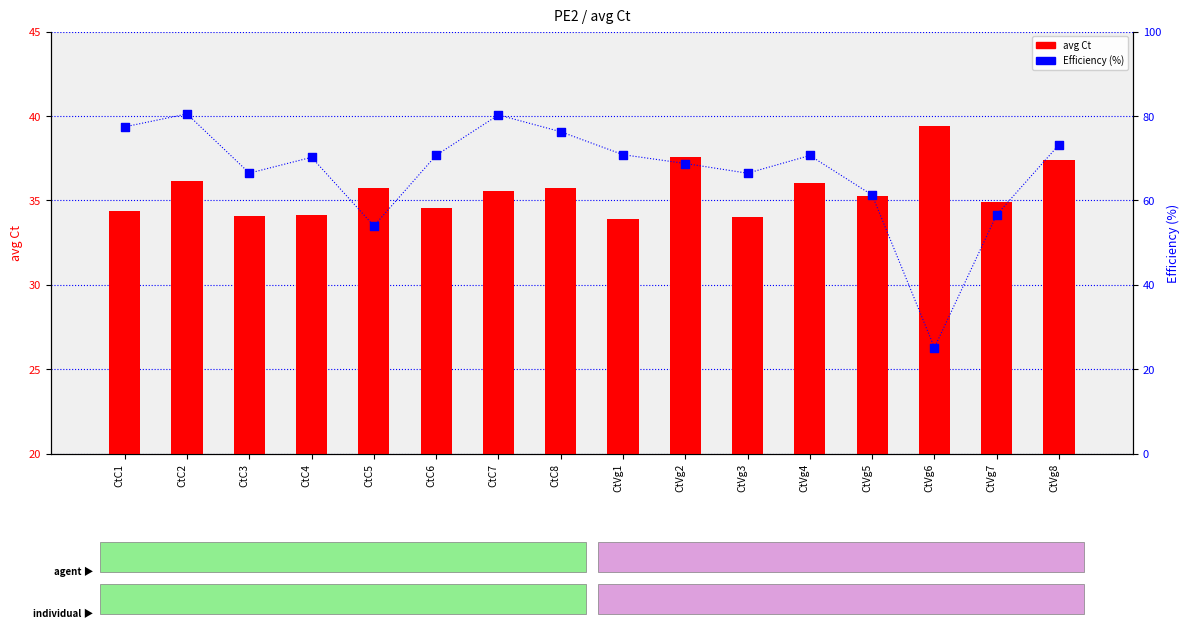

Which series has the largest total across all categories?

Efficiency (%)